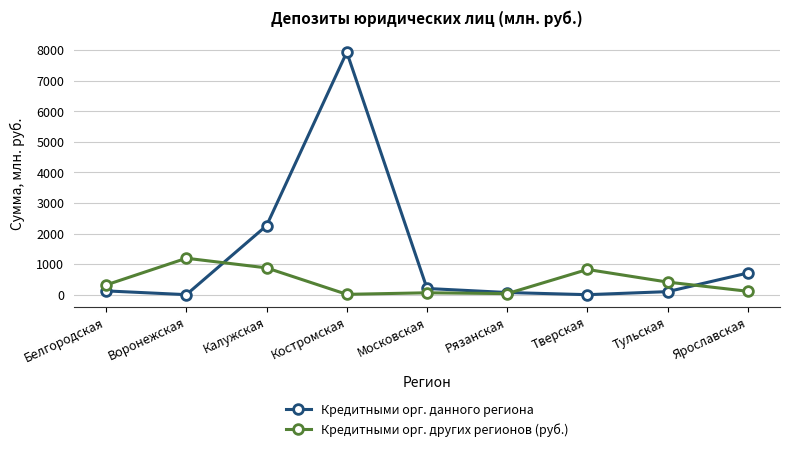

True or false: Кредитными орг. данного региона and Кредитными орг. других регионов (руб.) cross at least once.

True